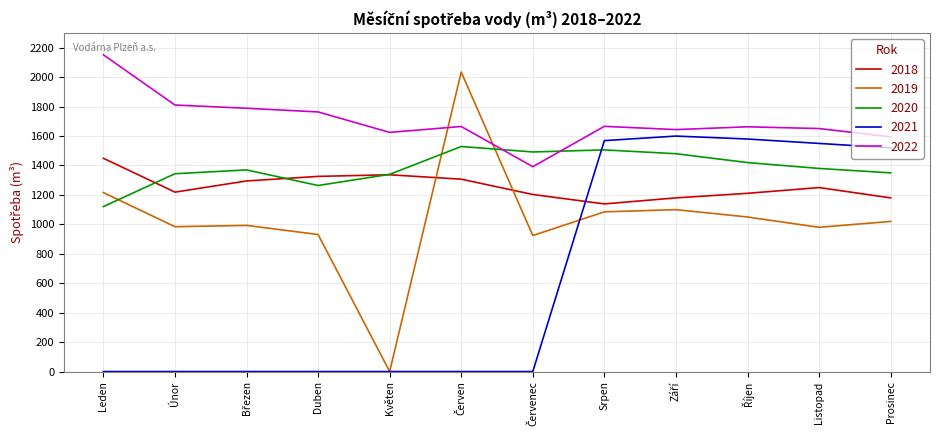

Where do 2019 and 2020 first cross each other?

Leden and Únor